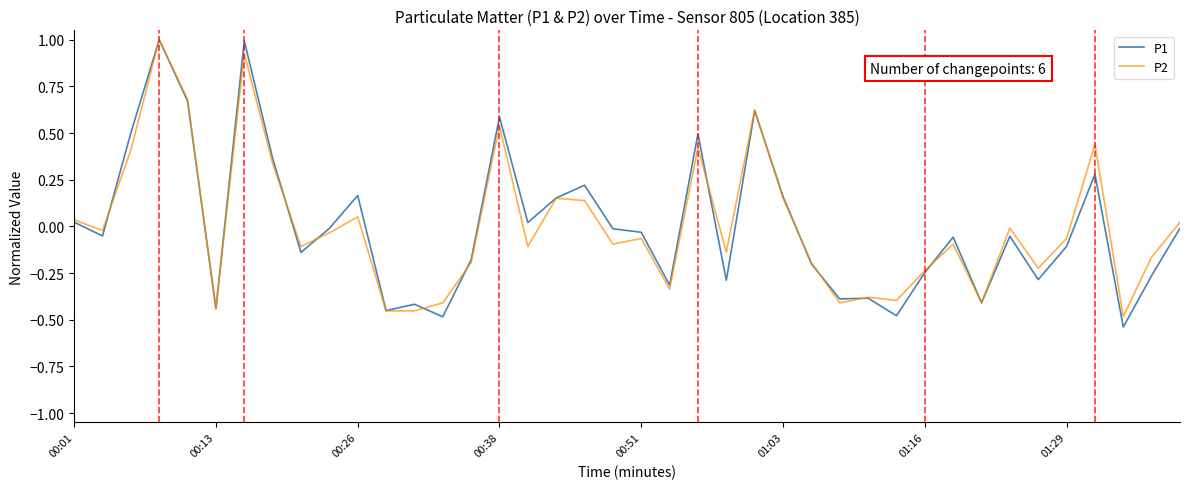

True or false: P2 and P1 cross at least once.

True